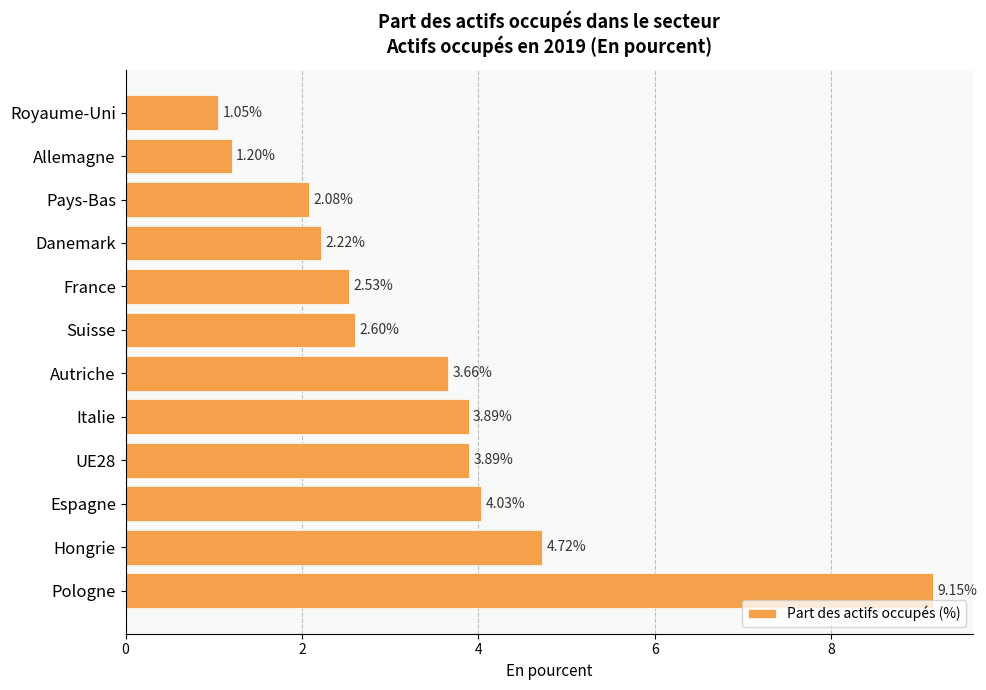

At which category does the chart reach its peak across all series?

Pologne